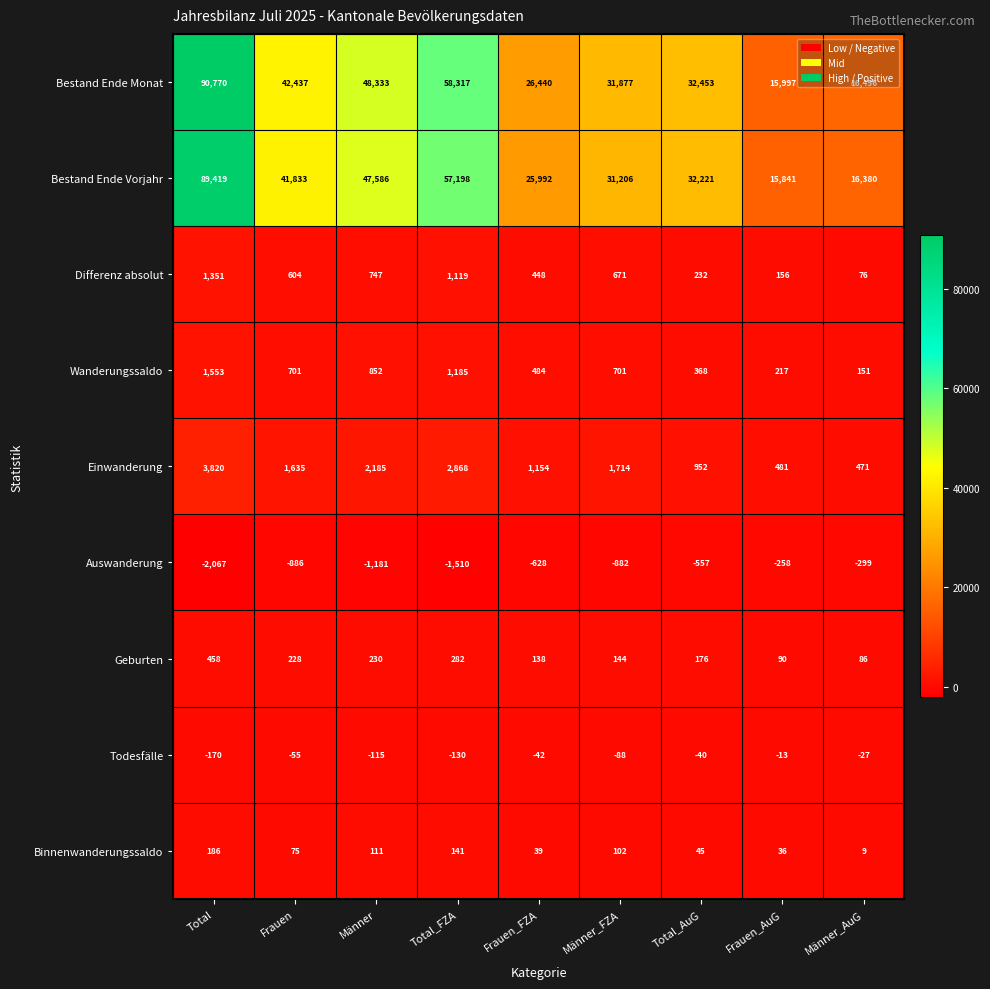

At which category does the chart reach its peak across all series?

Total